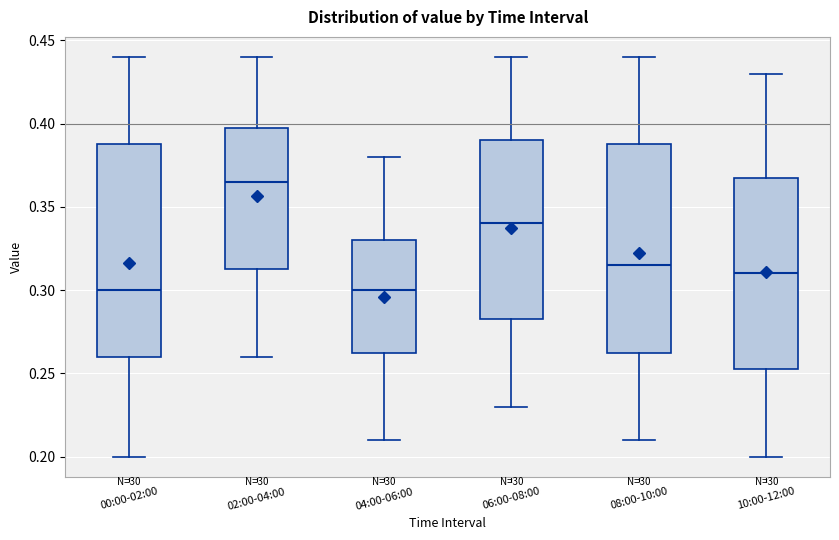

Which box's median line is the highest?

02:00-04:00